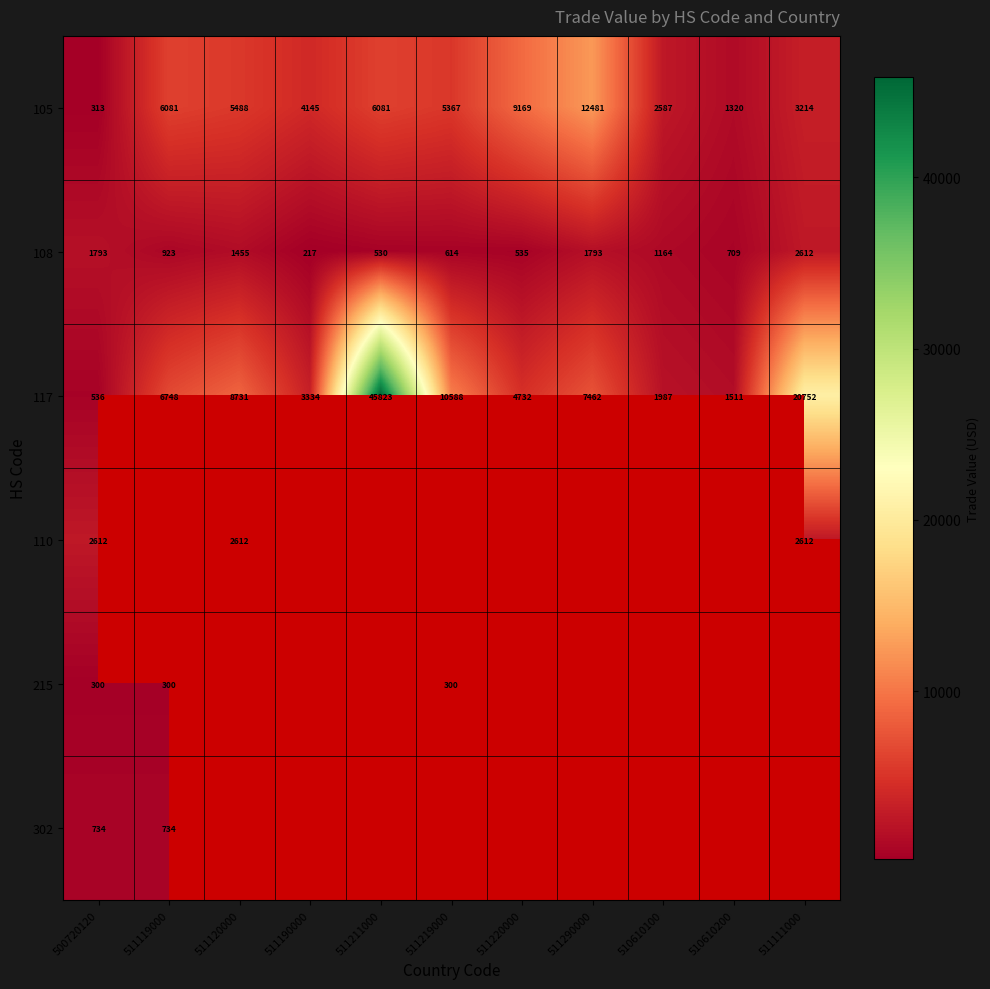

What is the difference between the highest and lowest values at 511119000?

6448.0